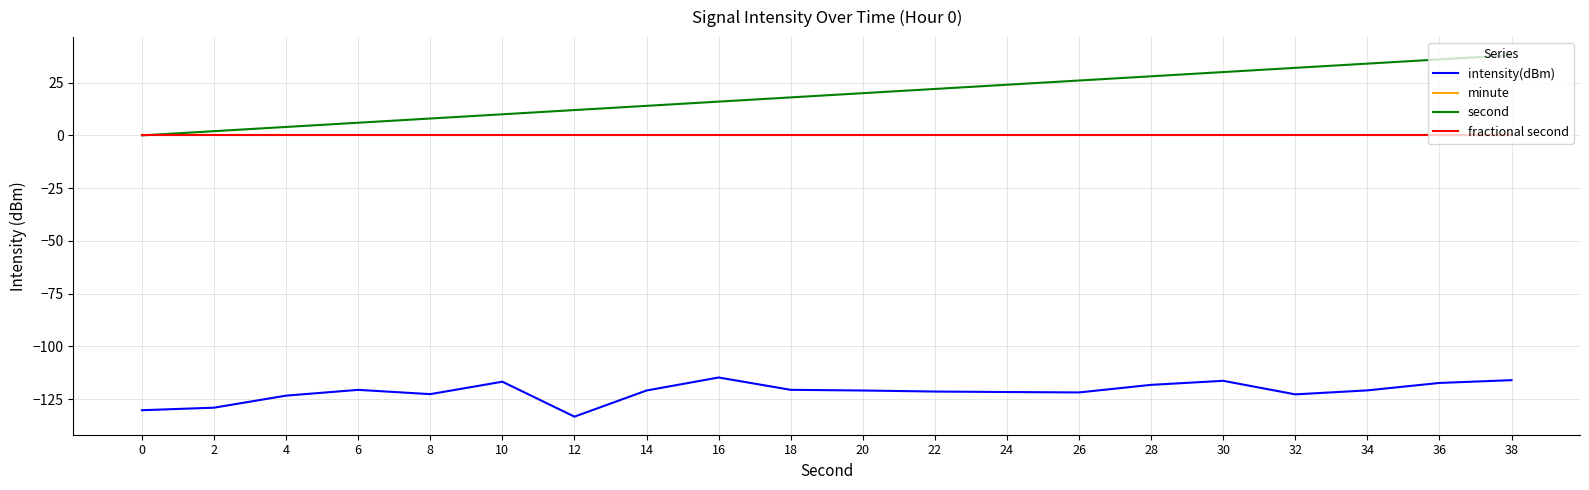

List the series in order of their peak value, lowest first.

intensity(dBm), minute, fractional second, second